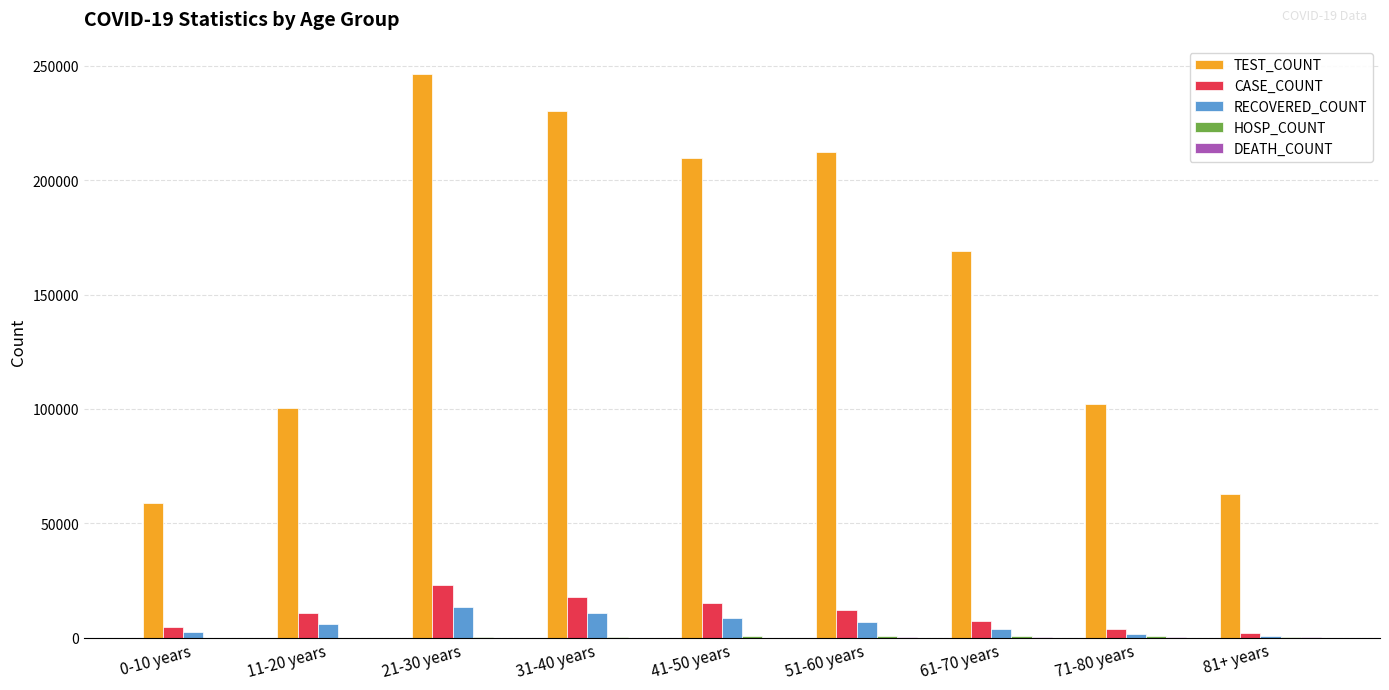

Does the chart contain stacked bars?

No